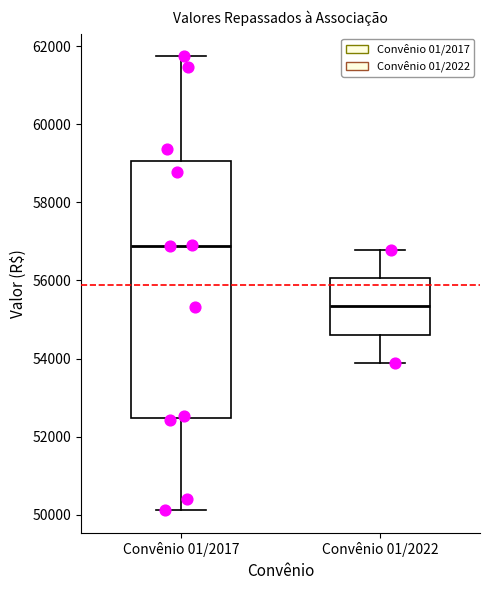

Reading left to right, transcribe this box plot: for each box, give where its median line is, the range the box spans, and where its two whiskers end, as read against the y-axis. The values are not printed on the chart, so give them approximately, as read against the axis.

Convênio 01/2017: median 56800, box 52400 to 59000, whiskers 50200 to 61800
Convênio 01/2022: median 55400, box 54600 to 56000, whiskers 53800 to 56800